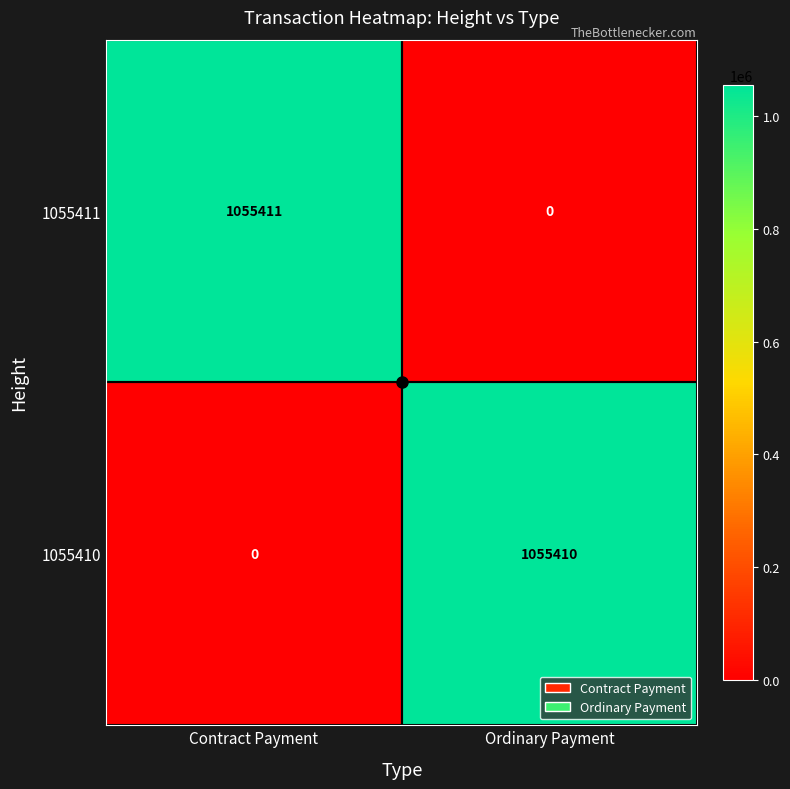

How many values in the 1055411 series are below 1055411?

1